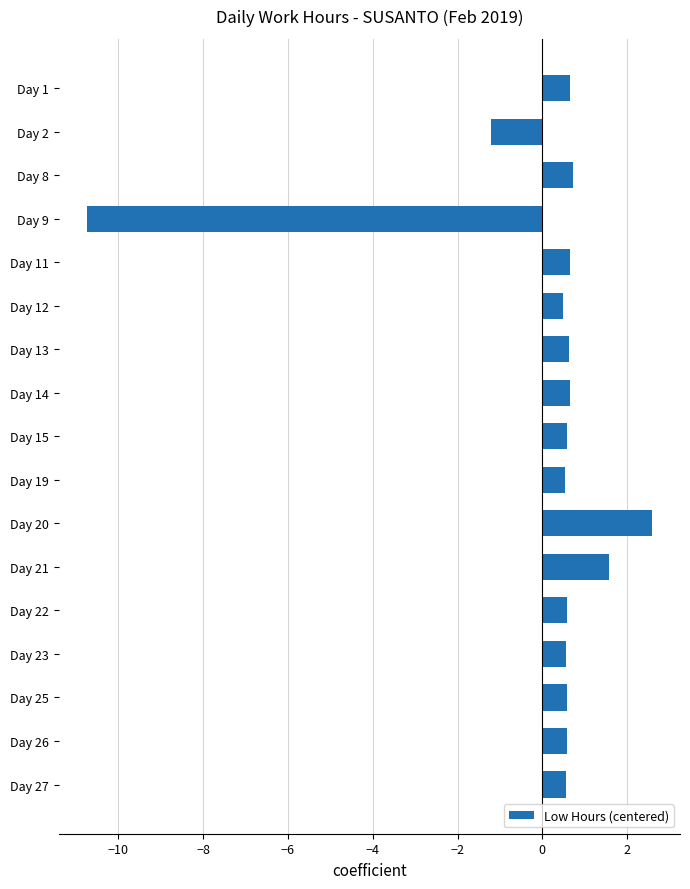

Are the bars grouped side by side (vs. stacked)?

No